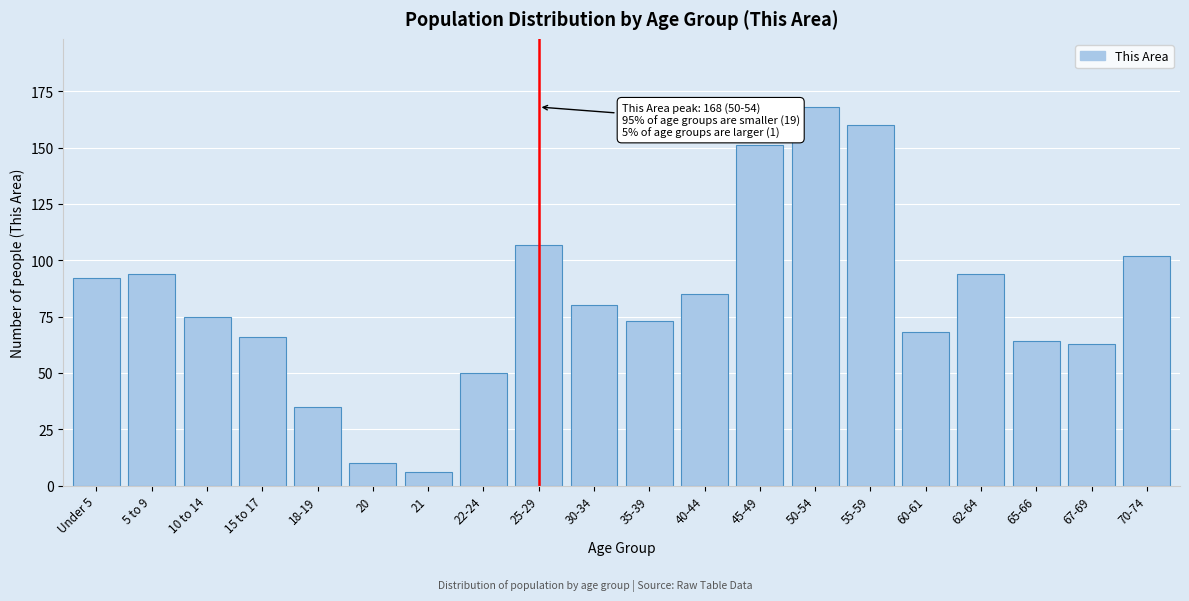

Reading left to right, what are all the values shown in this chart?

Under 5=92	5 to 9=94	10 to 14=75	15 to 17=66	18-19=35	20=10	21=6	22-24=50	25-29=107	30-34=80	35-39=73	40-44=85	45-49=151	50-54=168	55-59=160	60-61=68	62-64=94	65-66=64	67-69=63	70-74=102